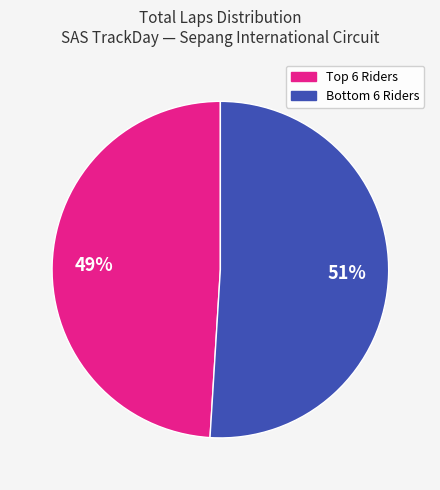

Is there a majority slice in this chart?

Yes